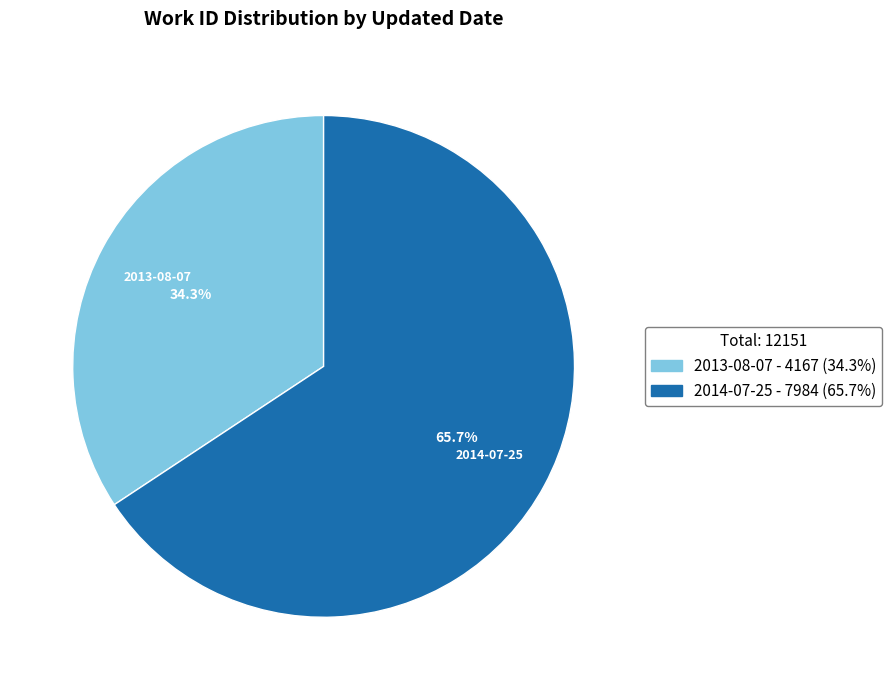

The 2013-08-07 slice represents 34% of the pie. True or false?

True